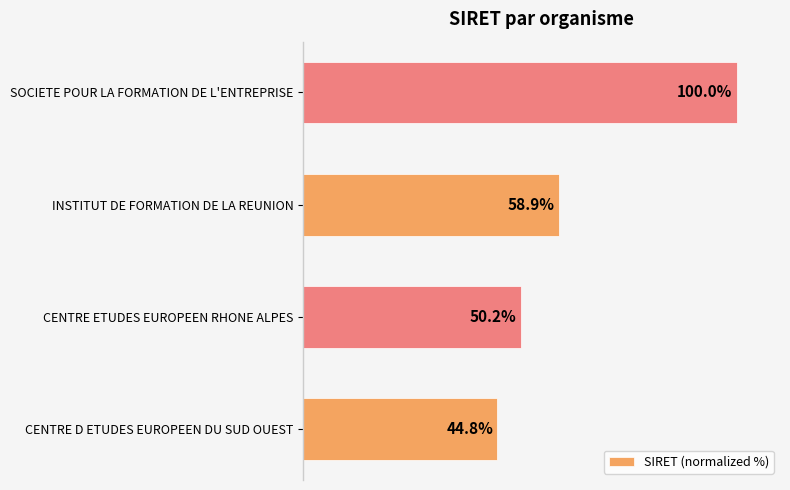

Where is the data nearest to the value 72?

INSTITUT DE FORMATION DE LA REUNION